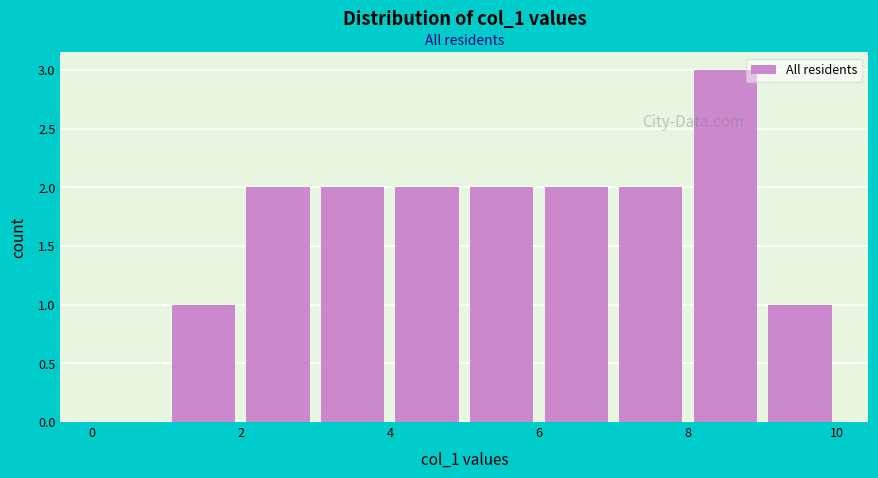

Reading left to right, list every bar in this chart as the range it spans on the x-axis followed by its height. The values are not printed on the chart, so give them approximately, as read against the axis.

0 to 1: 0
1 to 2: 1
2 to 3: 2
3 to 4: 2
4 to 5: 2
5 to 6: 2
6 to 7: 2
7 to 8: 2
8 to 9: 3
9 to 10: 1